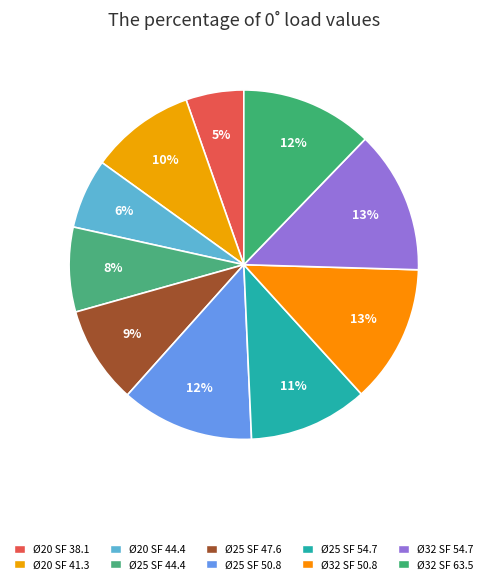

How many slices are in this pie chart?

10